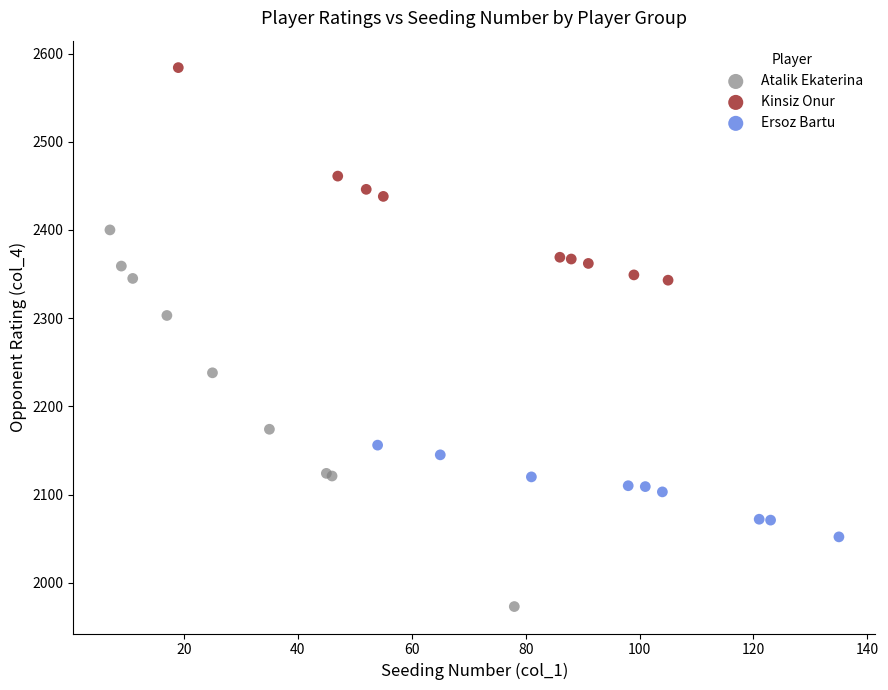

Which series contains the lowest Y value?

Atalik Ekaterina